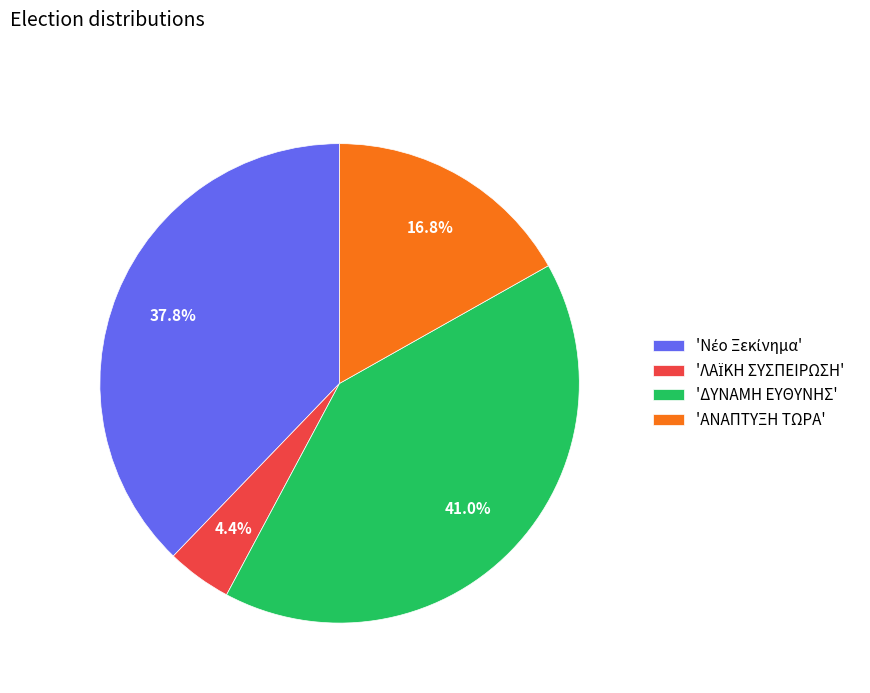

Does any single category account for the majority?

No